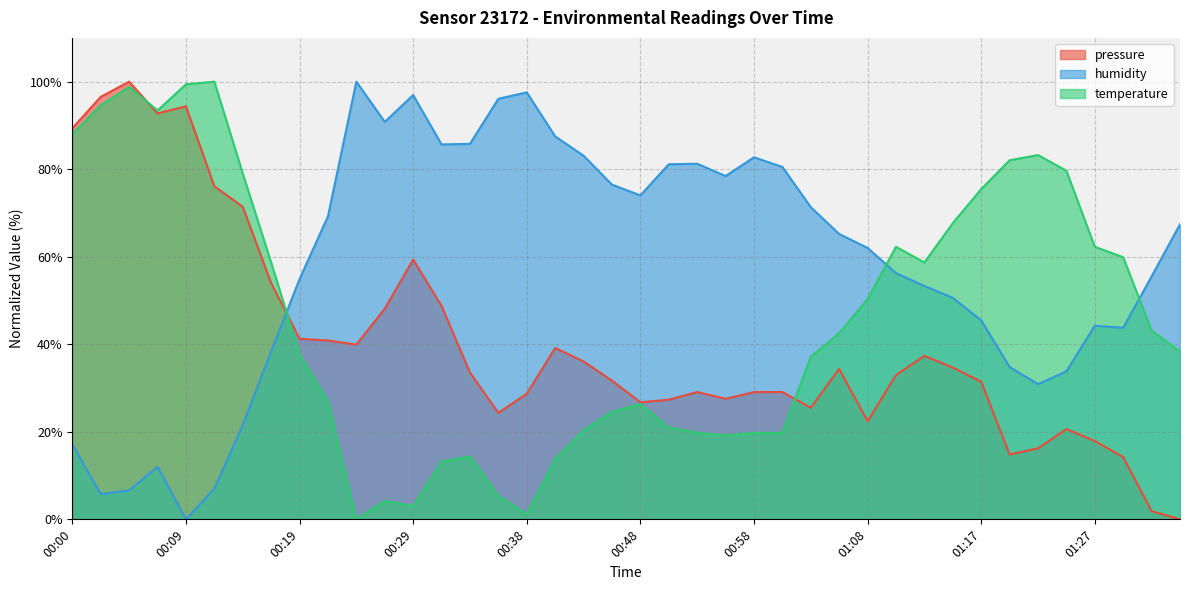

List the labels in order of humidity value, smallest first.

00:09, 00:02, 00:05, 00:12, 00:07, 00:00, 00:14, 01:22, 01:25, 01:20, 00:17, 01:29, 01:27, 01:17, 01:15, 01:12, 00:19, 01:32, 01:10, 01:08, 01:05, 01:34, 00:22, 01:03, 00:48, 00:46, 00:55, 01:00, 00:51, 00:53, 00:58, 00:43, 00:31, 00:34, 00:41, 00:26, 00:36, 00:29, 00:38, 00:24